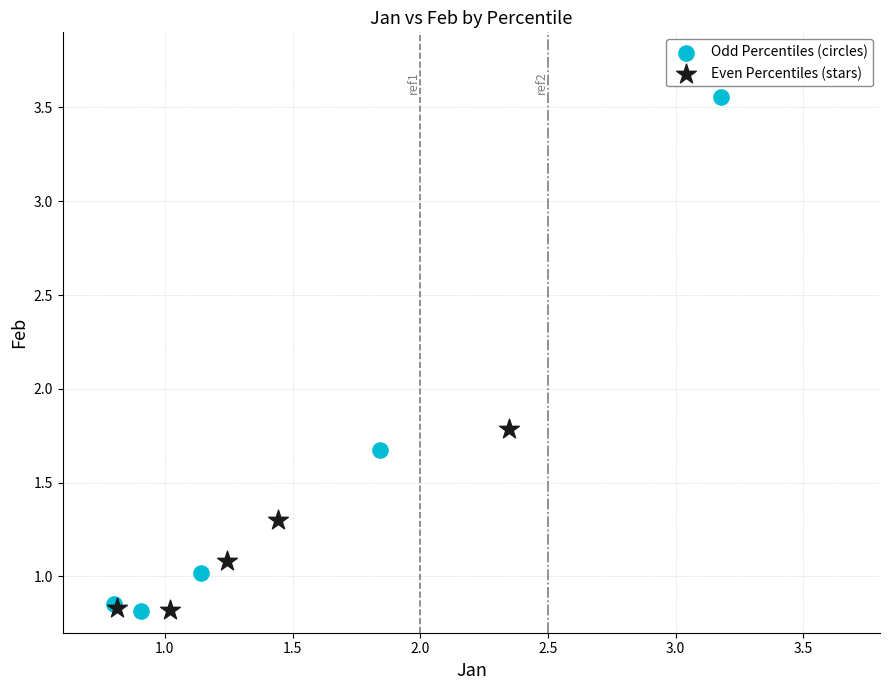

Which series has the widest spread of Y values?

Odd Percentiles (circles)